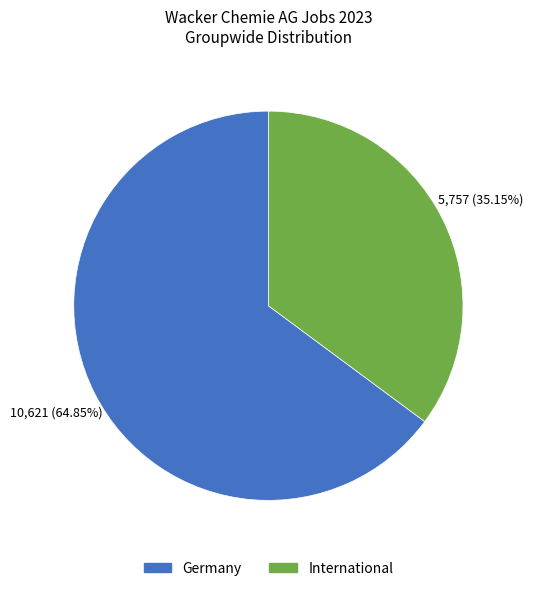

Combined, do Germany and International account for over 50%?

Yes